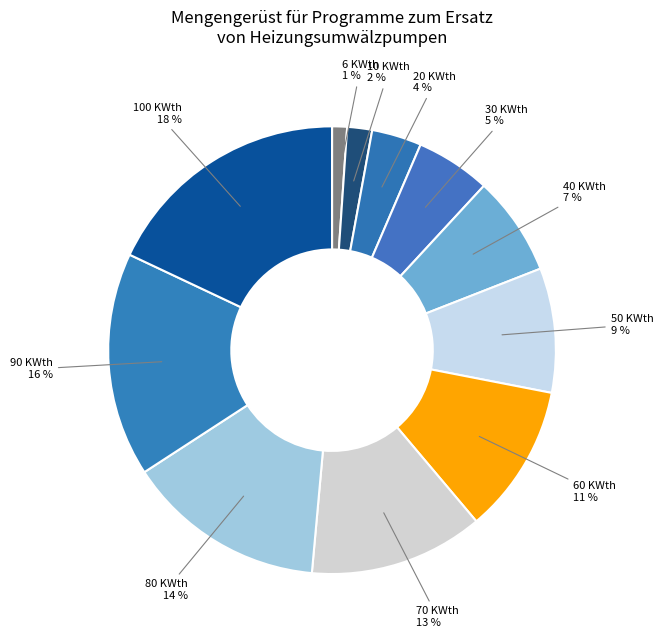

To the nearest percent, what is the difference between the largest and smallest slice percentages?

17%